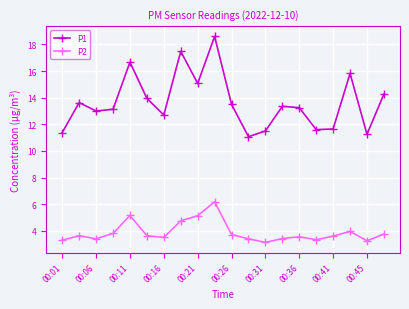

What is the difference between the second highest and second lowest values in the P1 series?

6.2